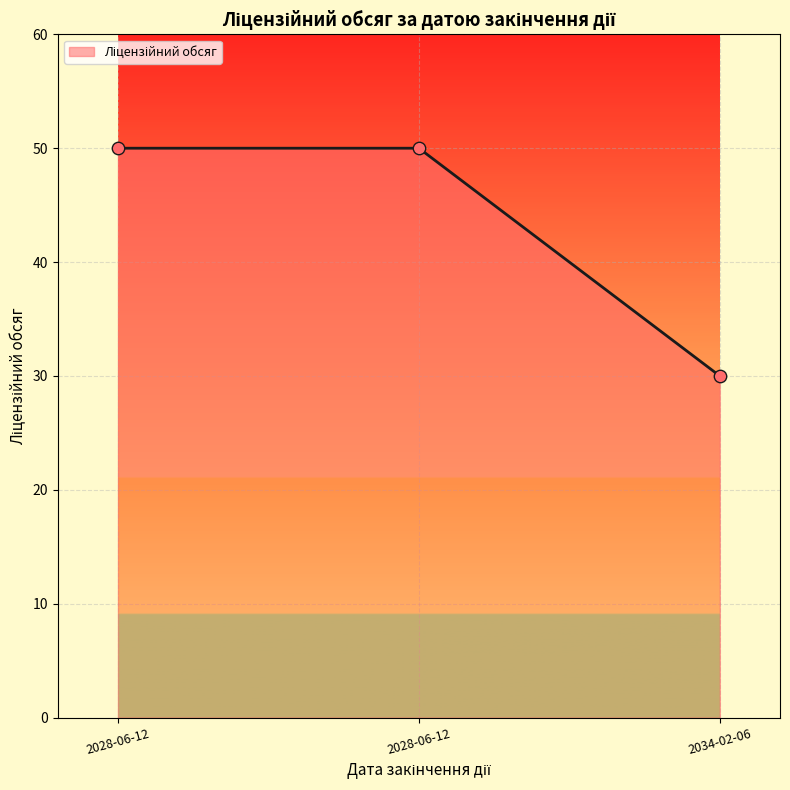

What is the change in value from 2028-06-12 to 2034-02-06?

-20